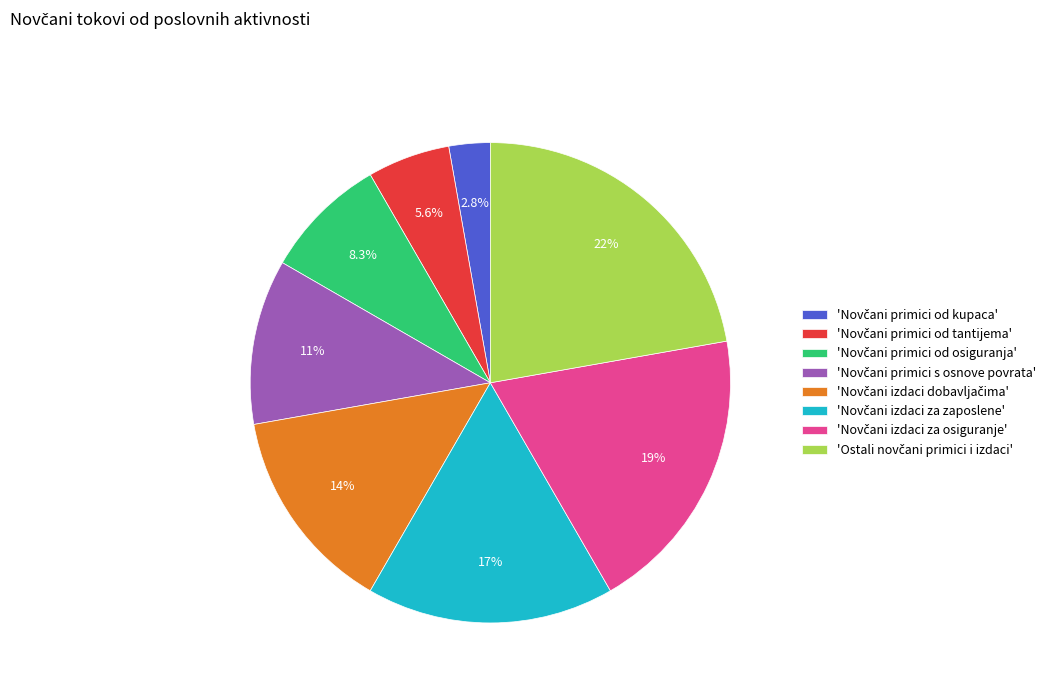

To the nearest percent, what is the difference between the largest and smallest slice percentages?

19%